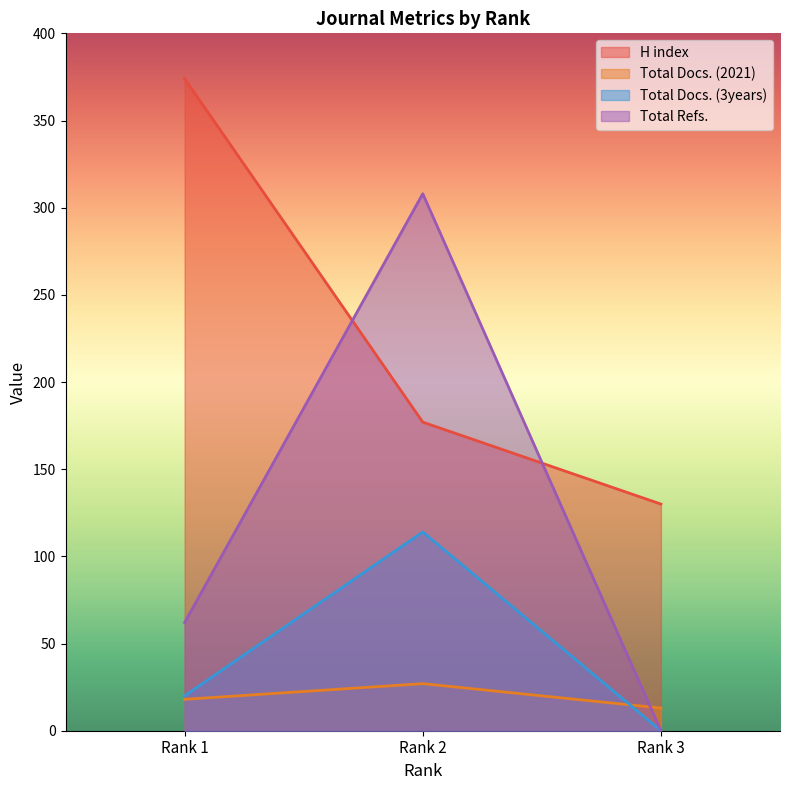

How many lines are shown in the chart?

4